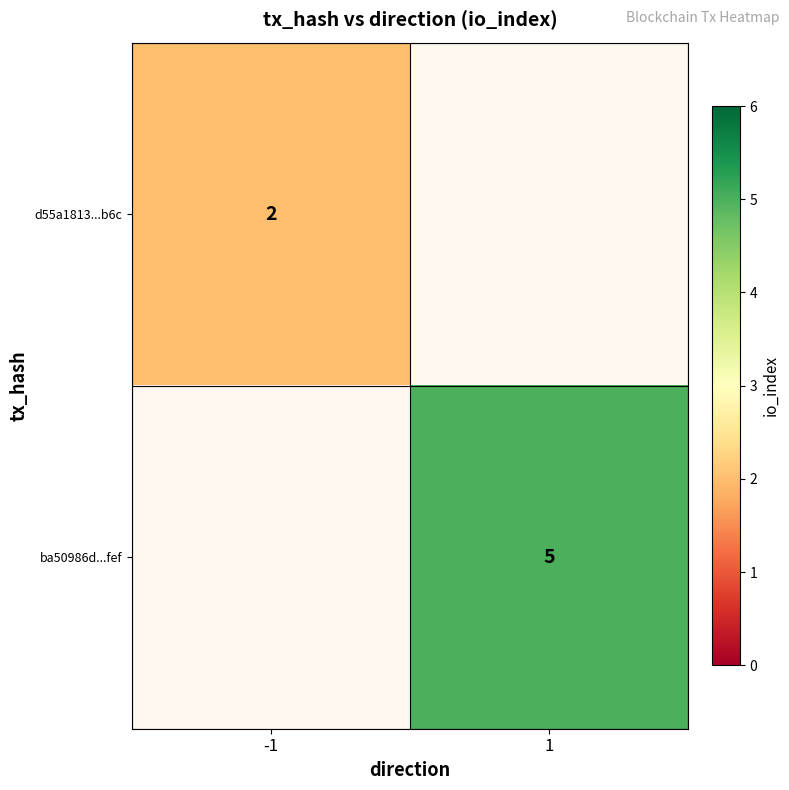

At how many categories does at least one series exceed 2?

1